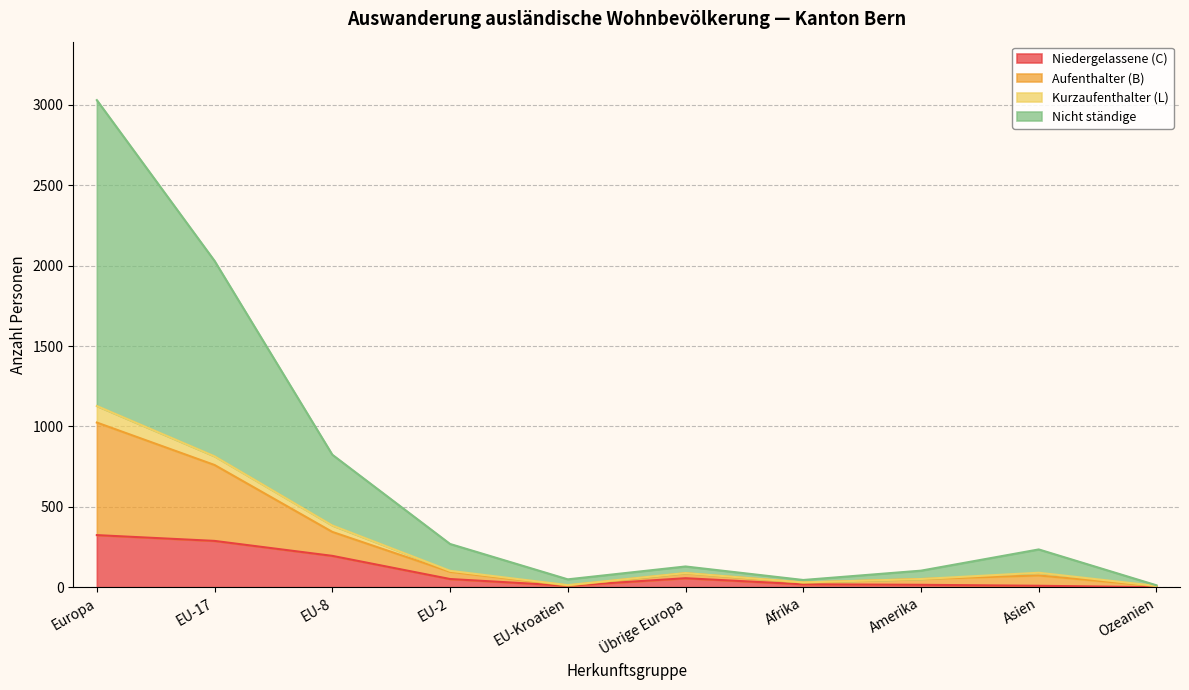

Where does the Niedergelassene (C) series first go above 51?

Europa